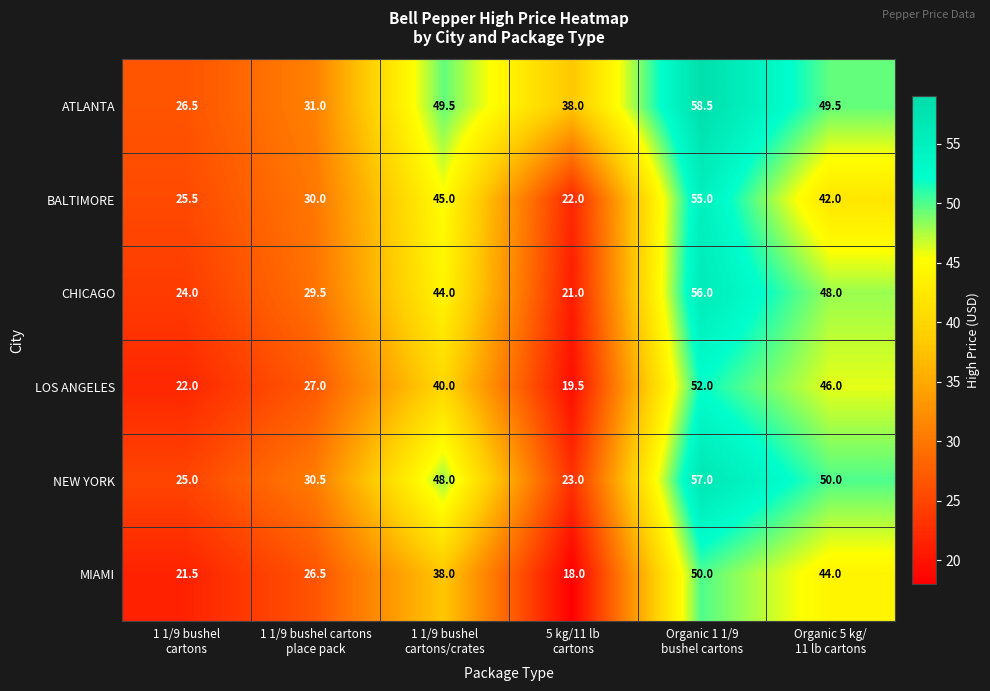

List the series in order of their peak value, highest first.

ATLANTA, NEW YORK, CHICAGO, BALTIMORE, LOS ANGELES, MIAMI